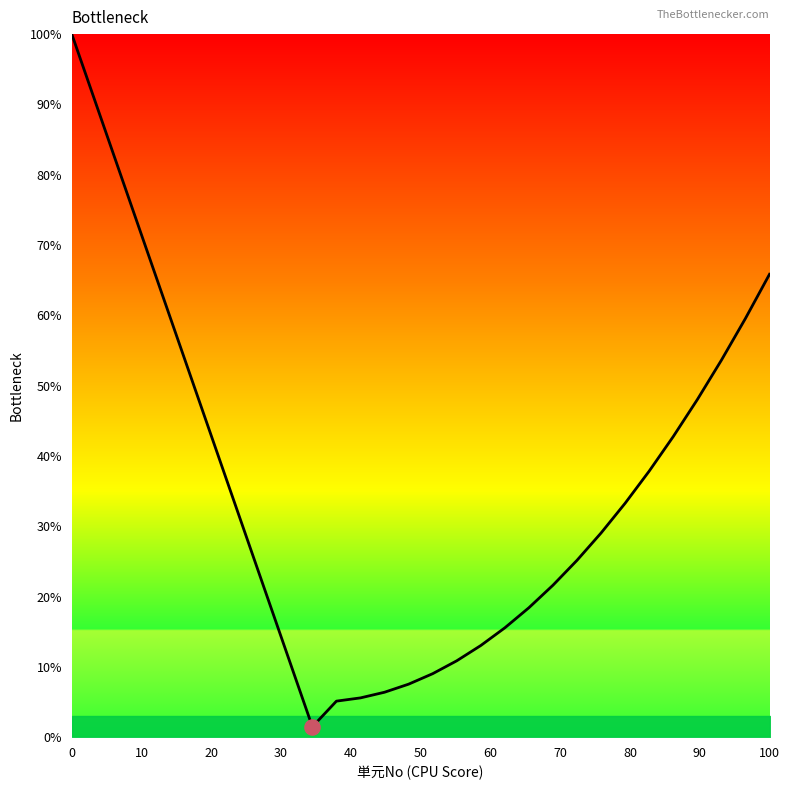

What is the greatest value displayed?

100.0